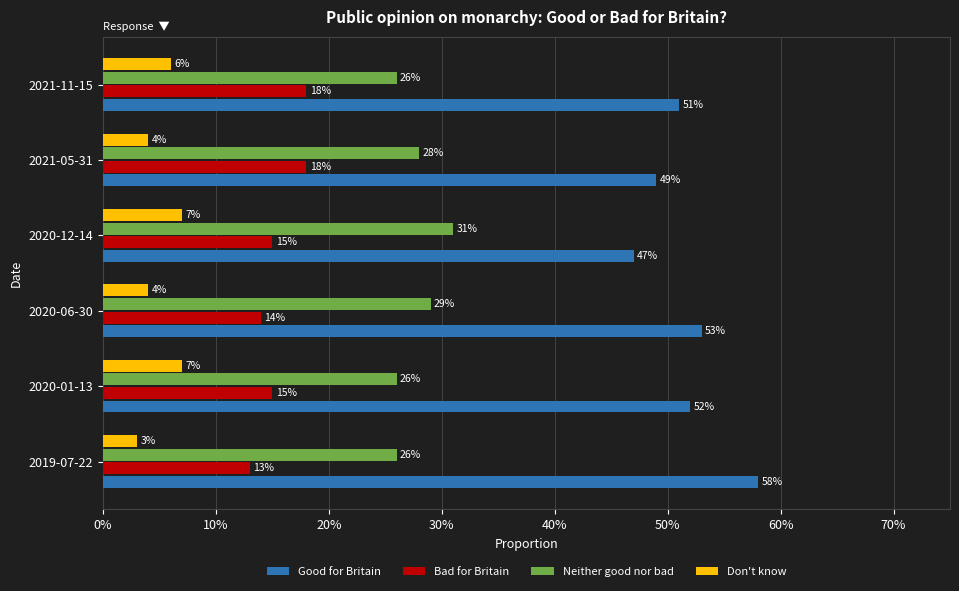

What are all the series names shown in the legend?

Good for Britain, Bad for Britain, Neither good nor bad, Don't know